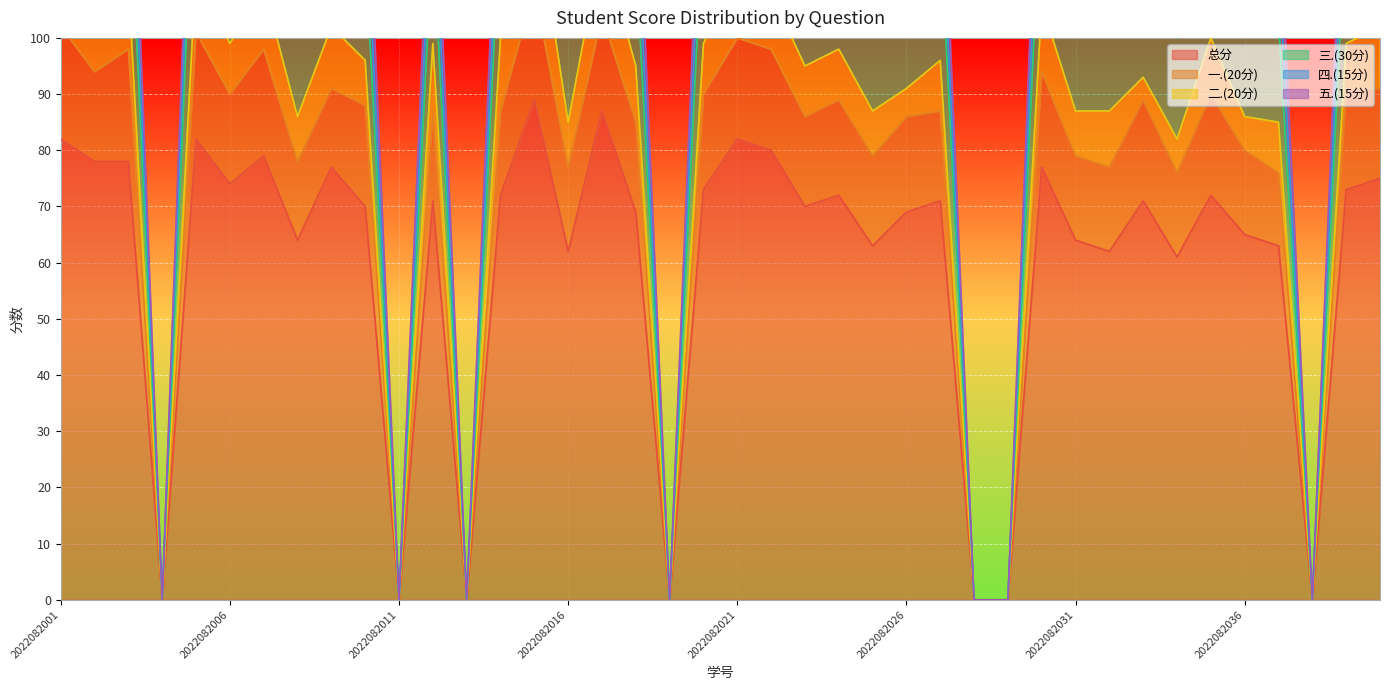

The value of 五.(15分) at 2022082001 is 9. True or false?

False